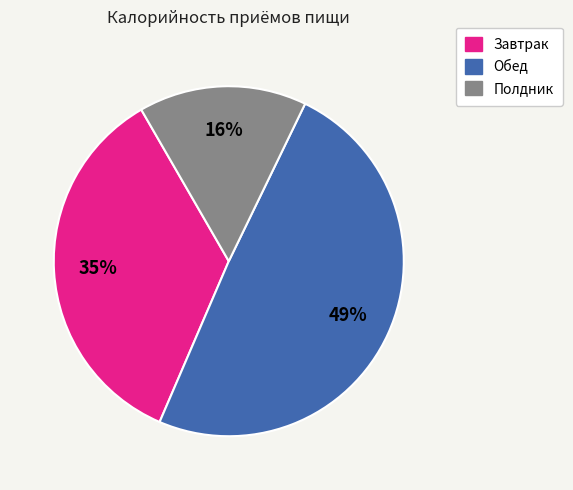

Is there a majority slice in this chart?

No